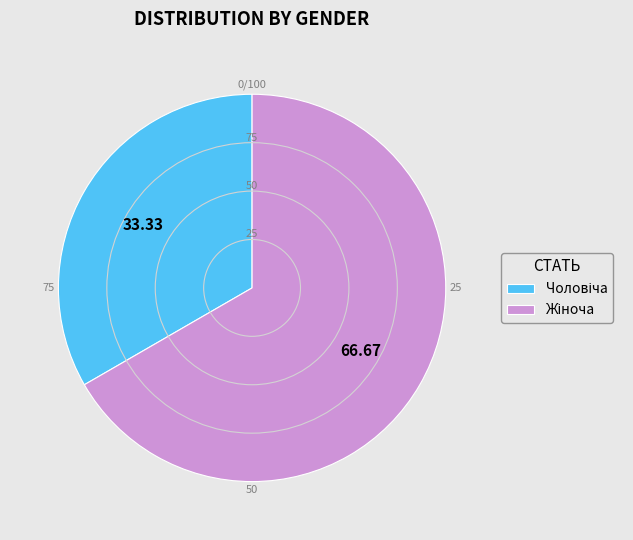

How many segments does this pie chart have?

2